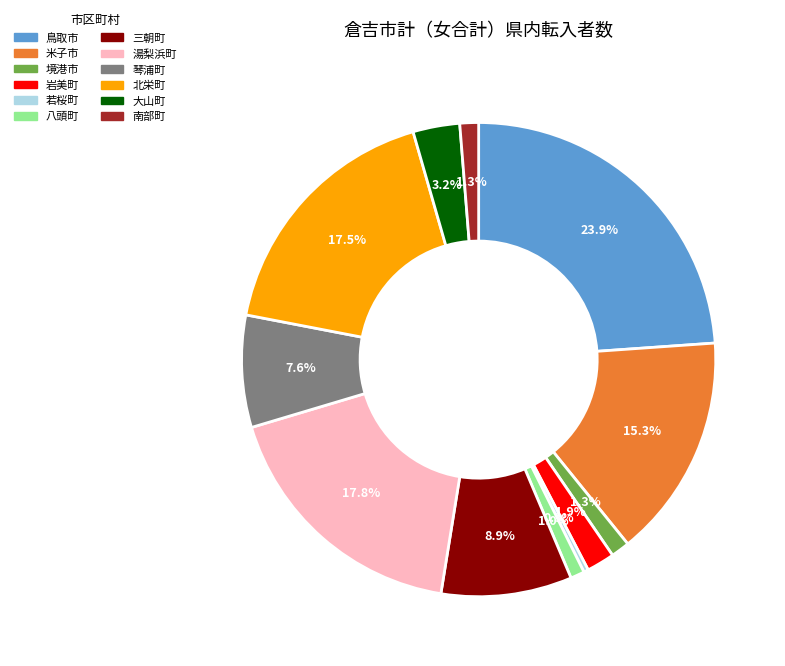

Which category has the biggest portion of the pie?

鳥取市